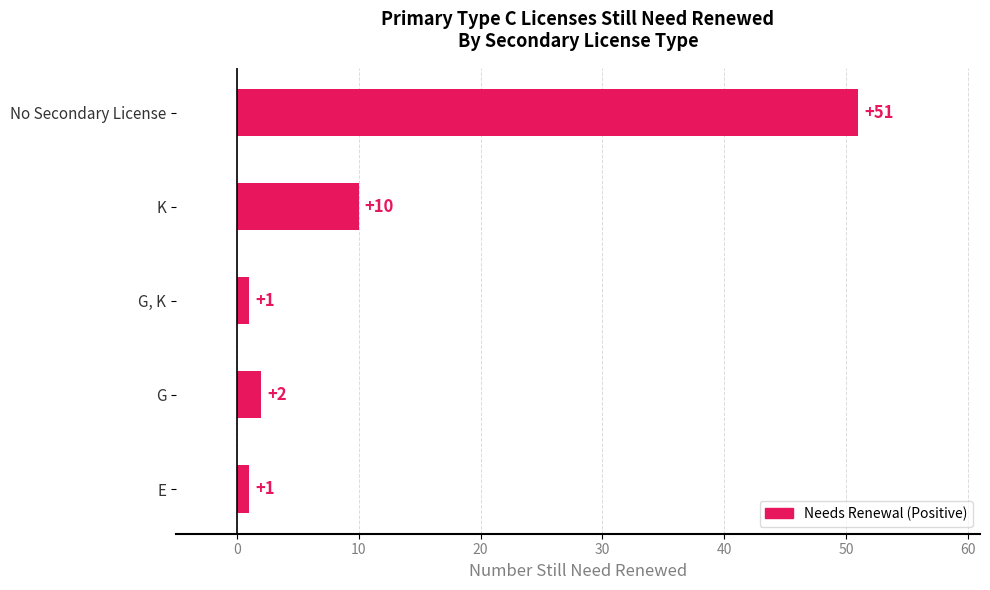

How many bars are there in total?

5